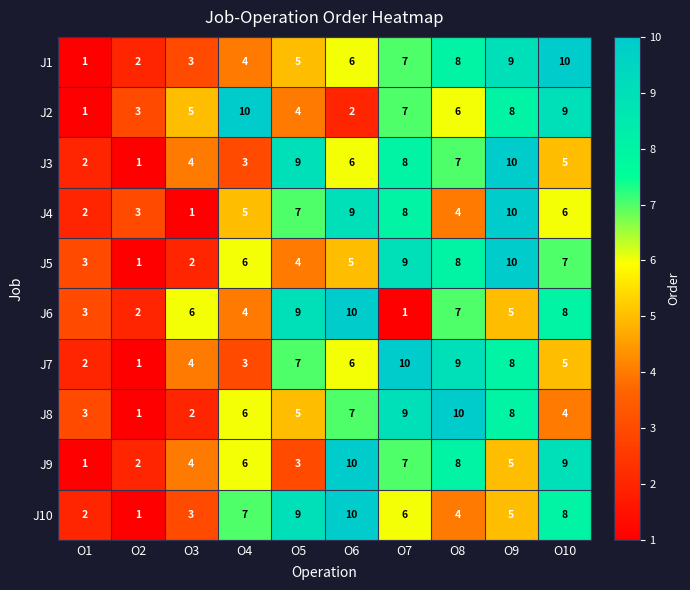

What is the sum of all J2 values?

55